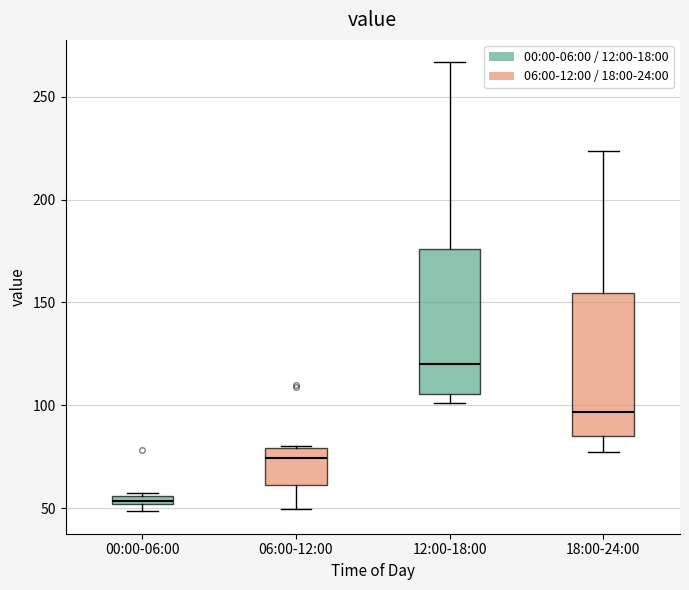

Where does the median line of the box for 06:00-12:00 sit on the y-axis? The values are not printed on the chart, so give them approximately, as read against the axis.

75